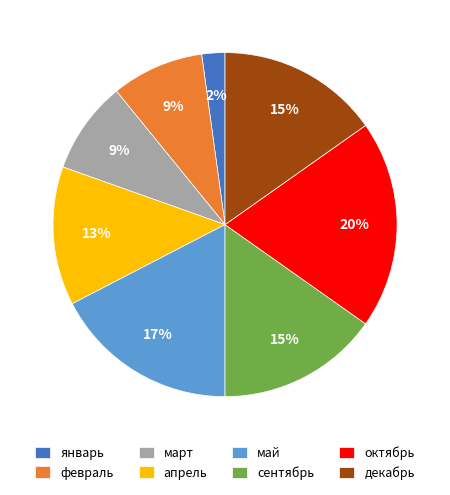

Count the number of slices in the pie.

8